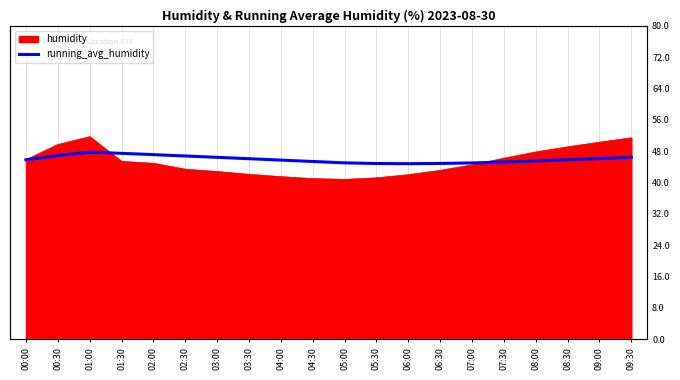

The value at 07:00 is 62.4. True or false?

False